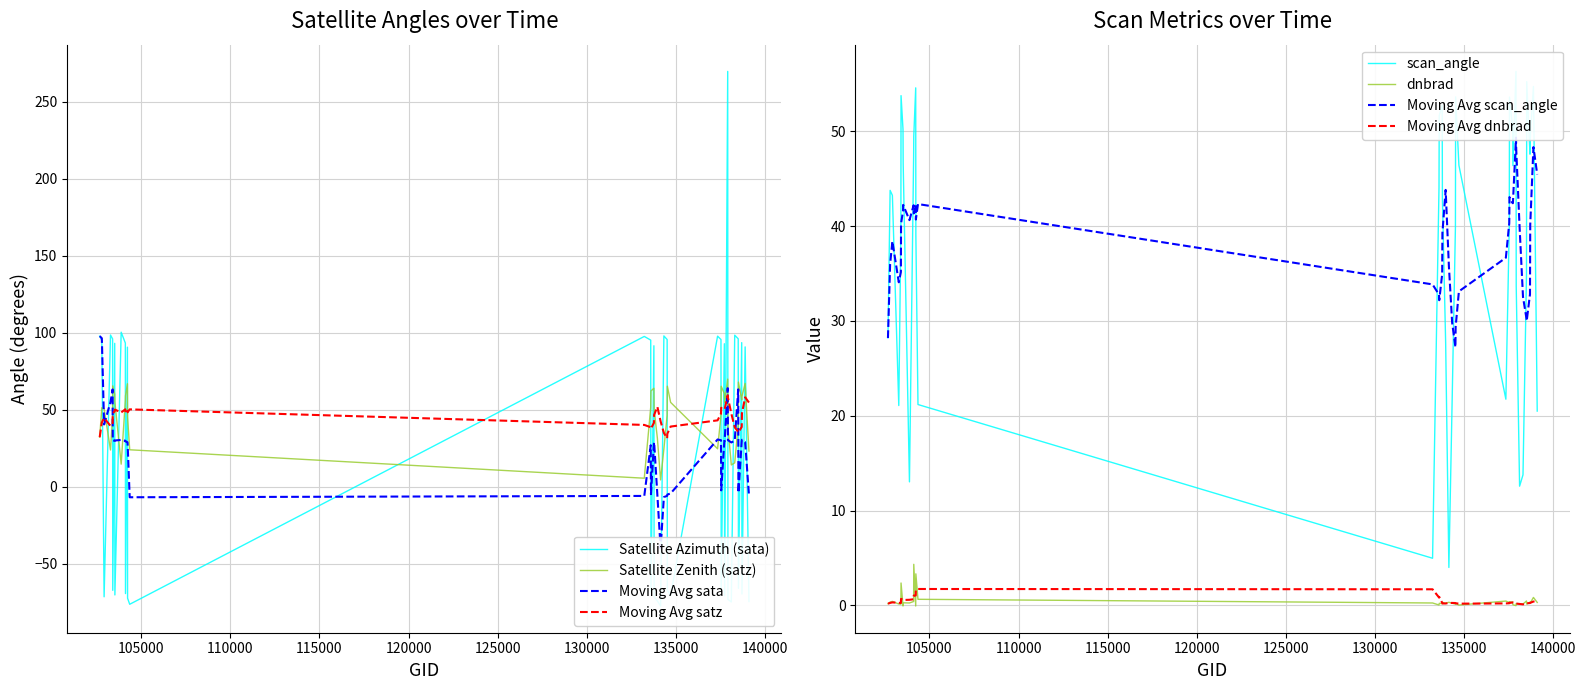

What position from the left is gid?

1